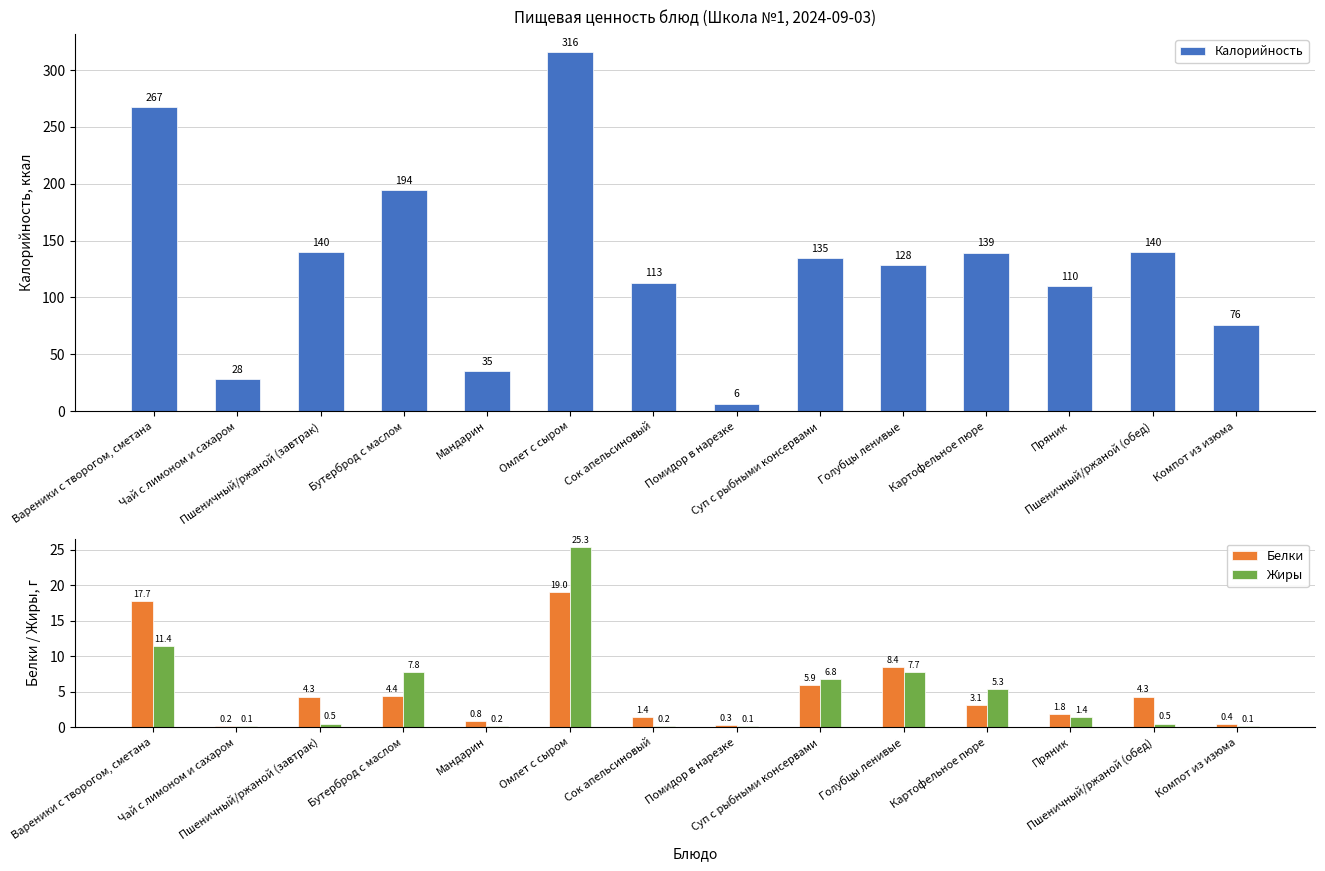

What is the value of the Жиры bar at the 6th from the left?

25.3